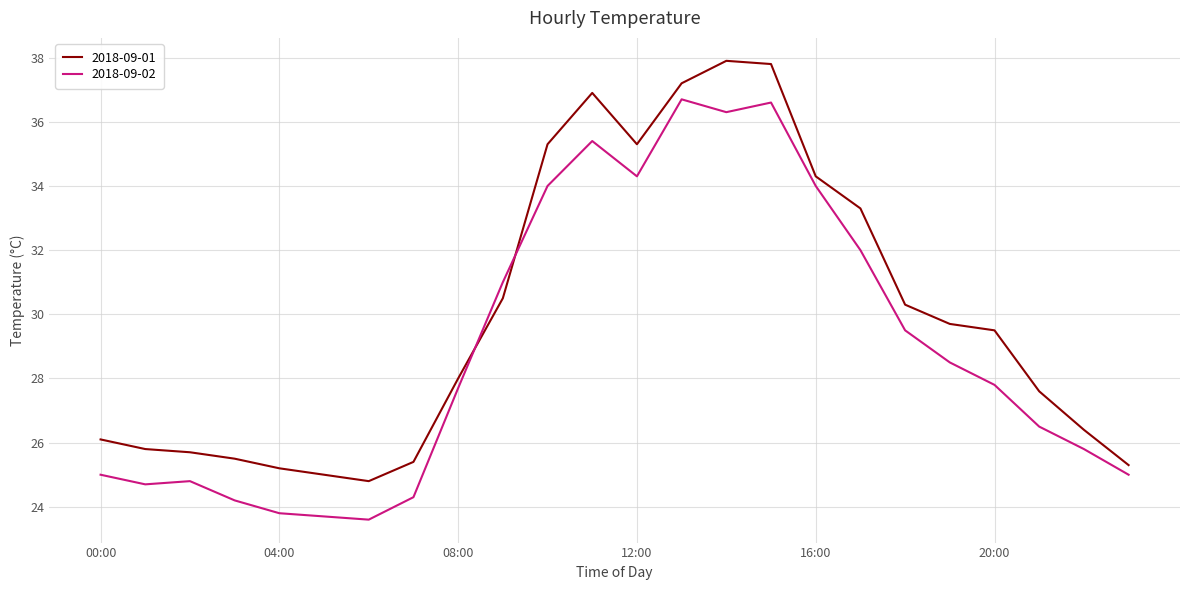

How many times do 2018-09-02 and 2018-09-01 cross each other?

2